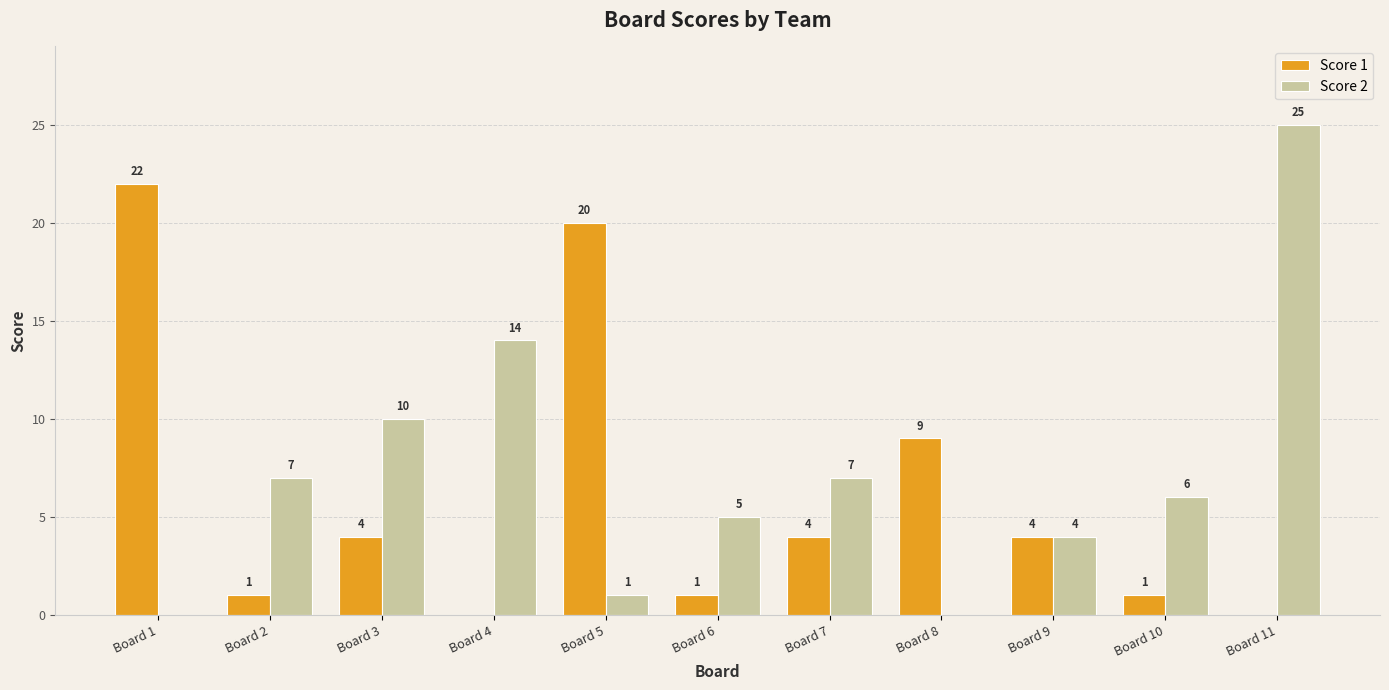

Reading right to left, list all the values displayed in this chart.

Score 1: Board 11=0	Board 10=1	Board 9=4	Board 8=9	Board 7=4	Board 6=1	Board 5=20	Board 4=0	Board 3=4	Board 2=1	Board 1=22
Score 2: Board 11=25	Board 10=6	Board 9=4	Board 8=0	Board 7=7	Board 6=5	Board 5=1	Board 4=14	Board 3=10	Board 2=7	Board 1=0